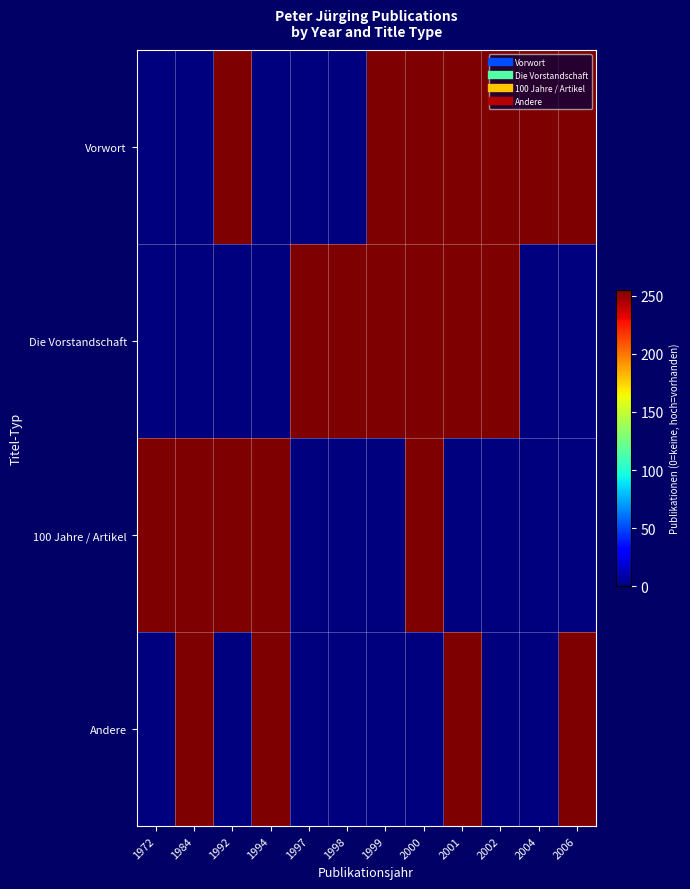

Reading left to right, transcribe all the data shown in this chart.

Vorwort: 1972=0	1984=0	1992=255	1994=0	1997=0	1998=0	1999=255	2000=255	2001=255	2002=255	2004=255	2006=255
Die Vorstandschaft: 1972=0	1984=0	1992=0	1994=0	1997=255	1998=255	1999=255	2000=255	2001=255	2002=255	2004=0	2006=0
100 Jahre / Artikel: 1972=255	1984=255	1992=255	1994=255	1997=0	1998=0	1999=0	2000=255	2001=0	2002=0	2004=0	2006=0
Andere: 1972=0	1984=255	1992=0	1994=255	1997=0	1998=0	1999=0	2000=0	2001=255	2002=0	2004=0	2006=255